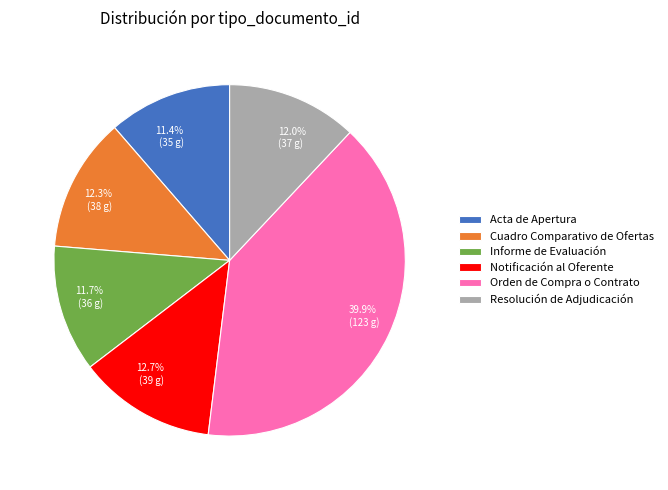

Is it true that Cuadro Comparativo de Ofertas is 12% of the pie?

True